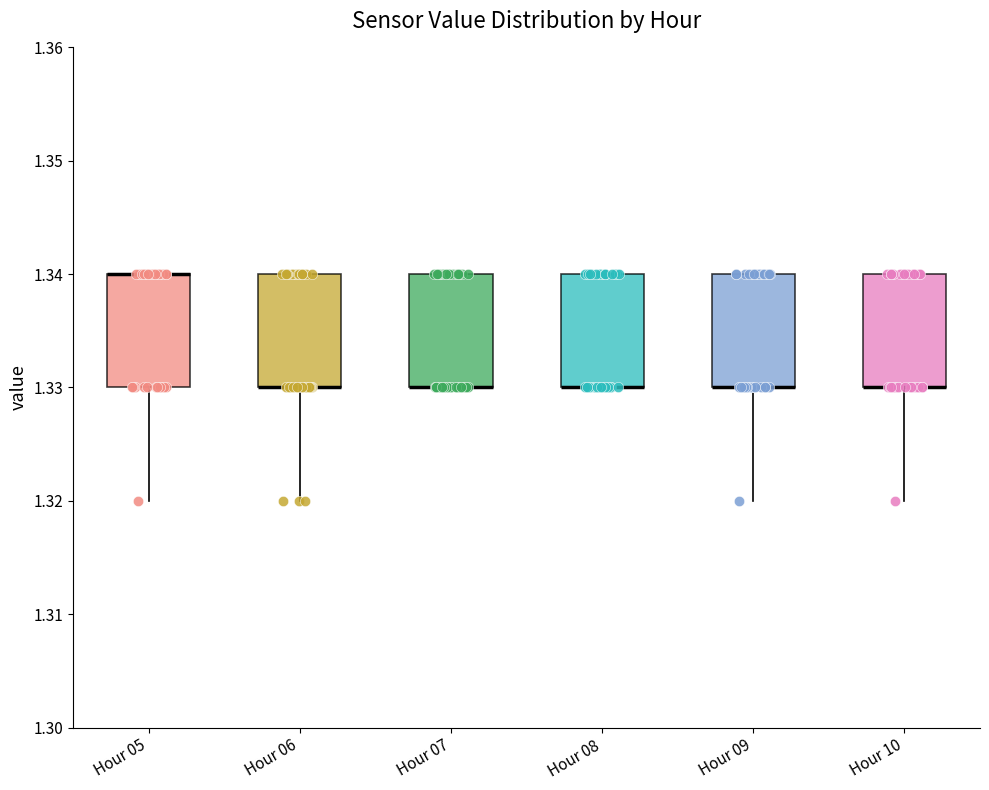

Reading left to right, transcribe this box plot: for each box, give where its median line is, the range the box spans, and where its two whiskers end, as read against the y-axis. The values are not printed on the chart, so give them approximately, as read against the axis.

Hour 05: median 1.34 (drawn on the box's upper edge), box 1.33 to 1.34, whiskers 1.32 to 1.34
Hour 06: median 1.33 (drawn on the box's lower edge), box 1.33 to 1.34, whiskers 1.32 to 1.34
Hour 07: median 1.33 (drawn on the box's lower edge), box 1.33 to 1.34, whiskers 1.33 to 1.34
Hour 08: median 1.33 (drawn on the box's lower edge), box 1.33 to 1.34, whiskers 1.33 to 1.34
Hour 09: median 1.33 (drawn on the box's lower edge), box 1.33 to 1.34, whiskers 1.32 to 1.34
Hour 10: median 1.33 (drawn on the box's lower edge), box 1.33 to 1.34, whiskers 1.32 to 1.34